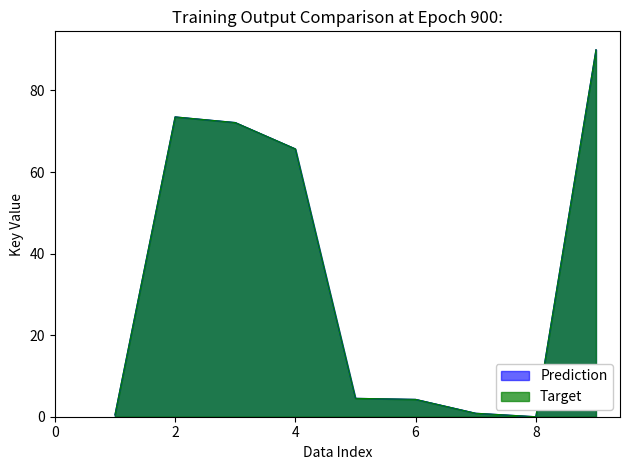

At which category is the sum across all series the highest?

9